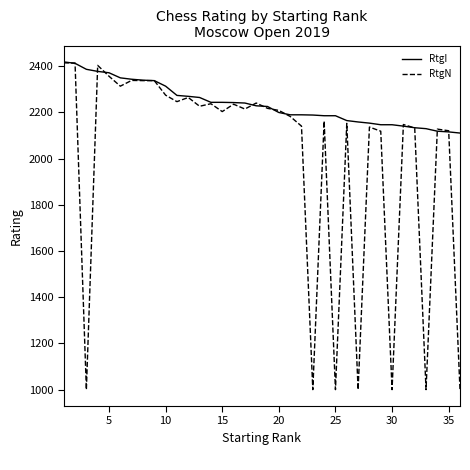

List the series in order of their overall mean, lowest first.

RtgN, RtgI